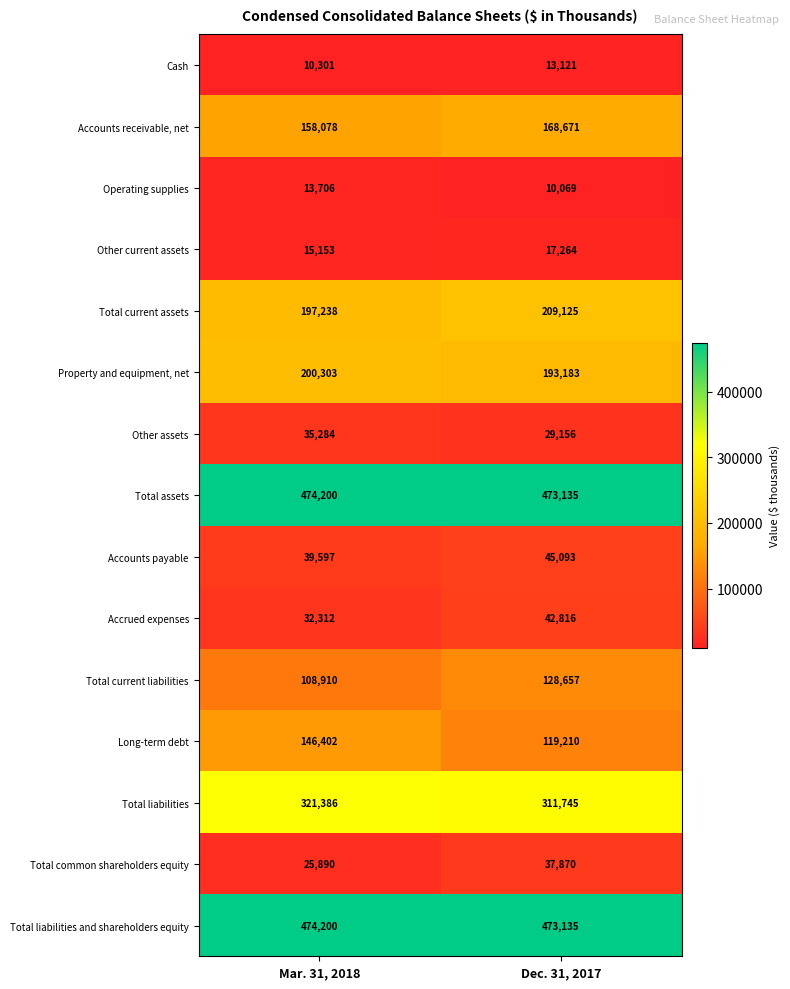

True or false: Operating supplies has a value of 13706 at Mar. 31, 2018.

True